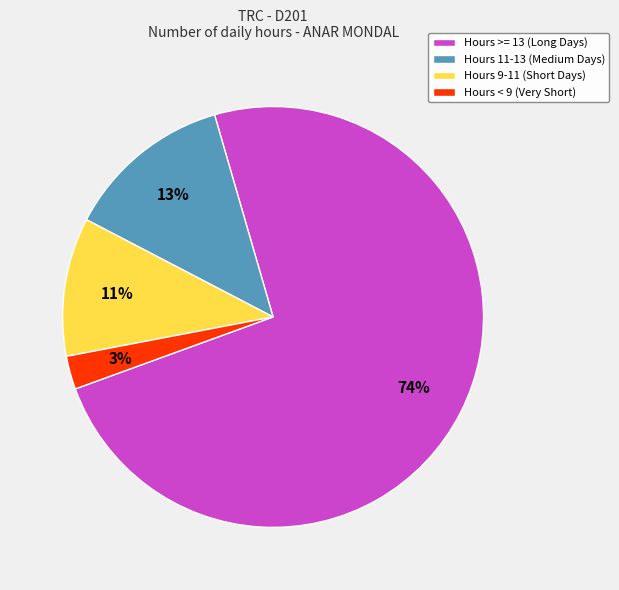

Which has a higher value, Hours 11-13 (Medium Days) or Hours >= 13 (Long Days)?

Hours >= 13 (Long Days)